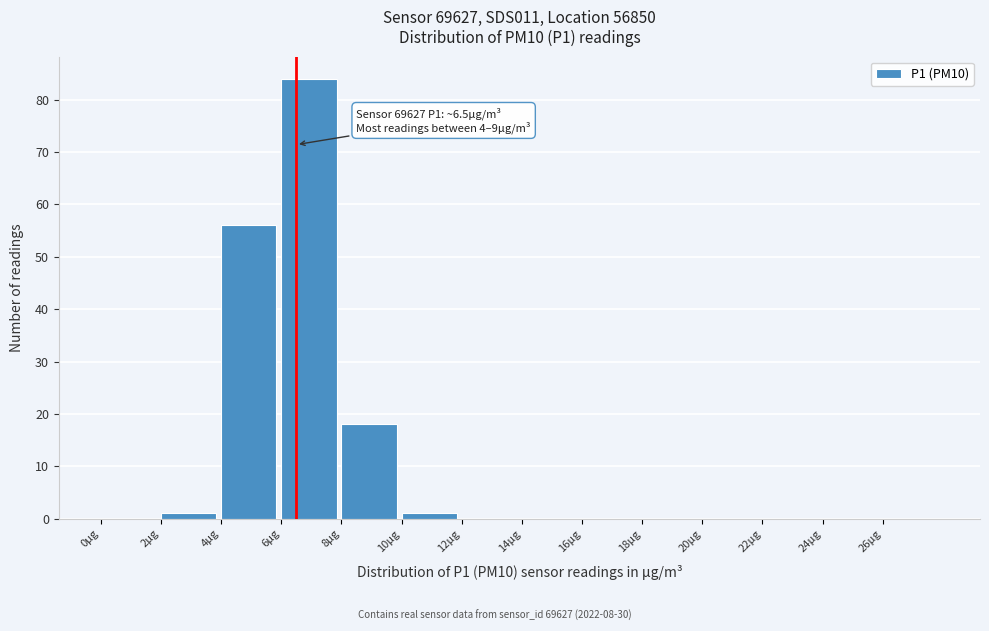

Which range on the x-axis has the tallest bar?

6 to 8